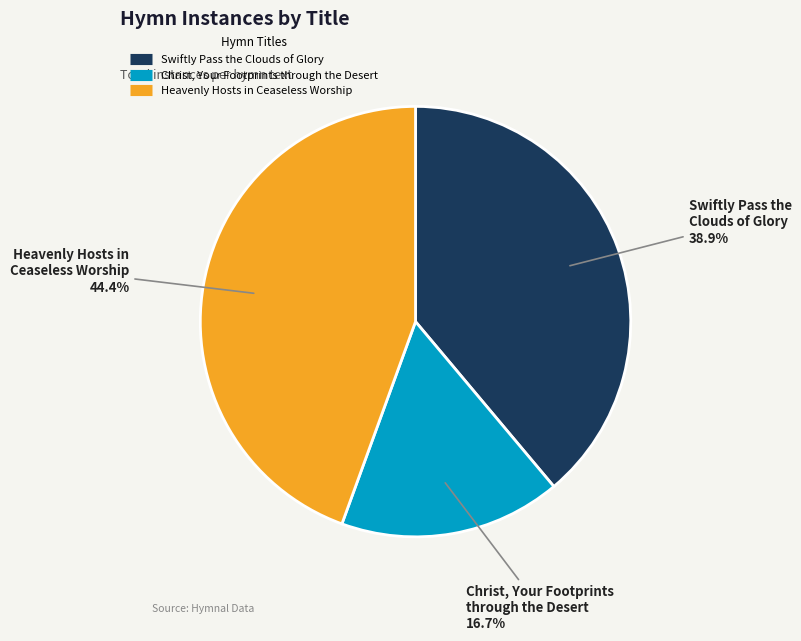

To the nearest percent, what is the difference between the largest and smallest slice percentages?

28%